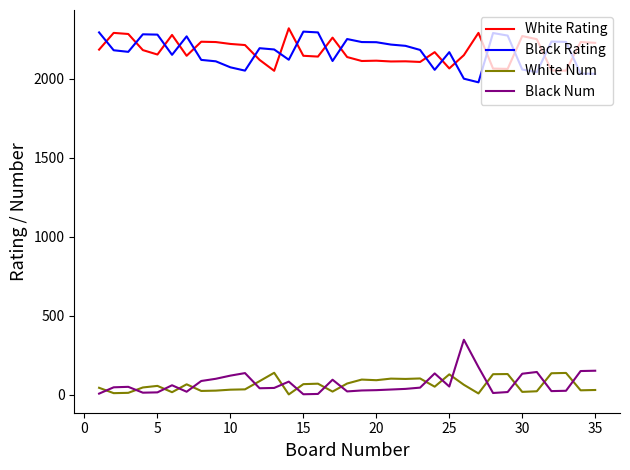

What is the difference between the second highest and second lowest values in the Black Num series?

170